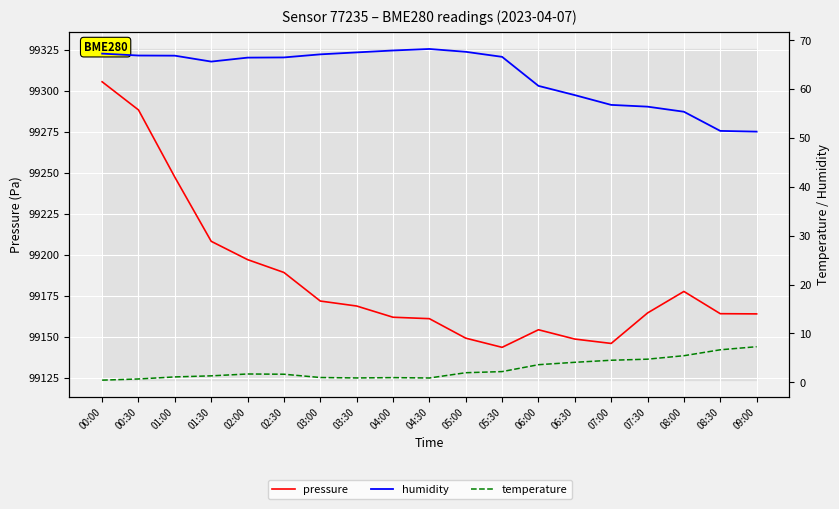

Does the chart display data point markers on the line(s)?

No